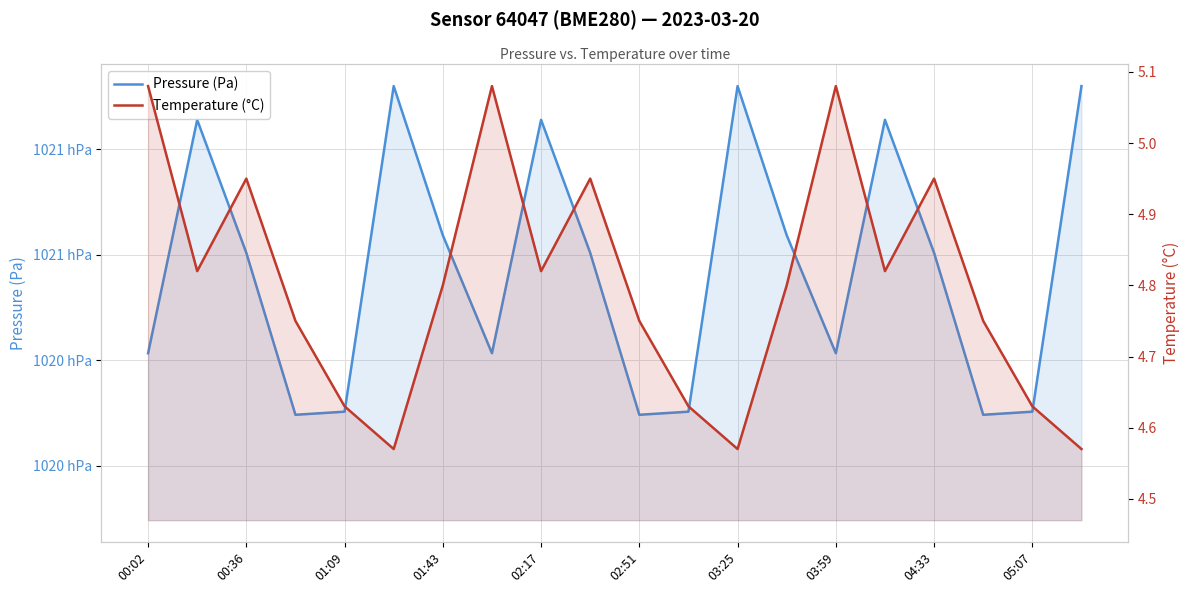

What is the lowest value of the Pressure (Pa) series?

102029.7